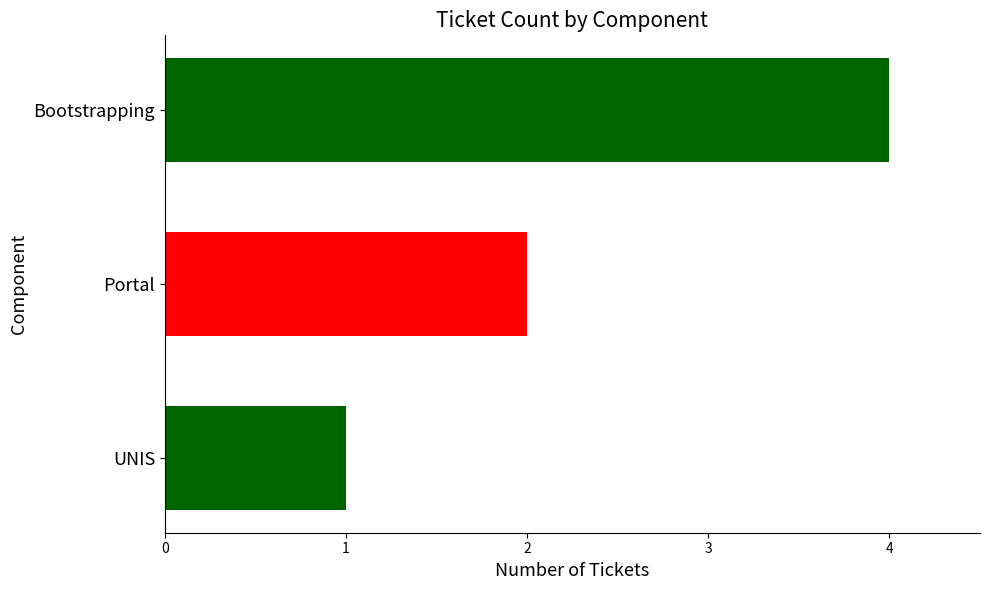

How many data points does each series have?

3